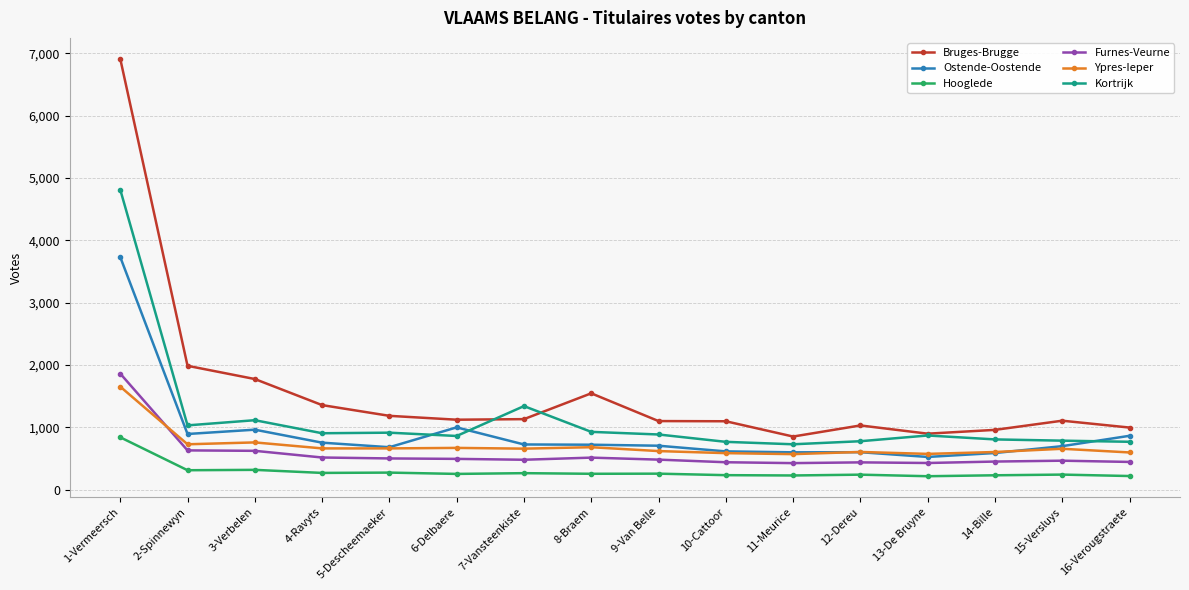

What is the label of the 6th point from the left?

6-Delbaere